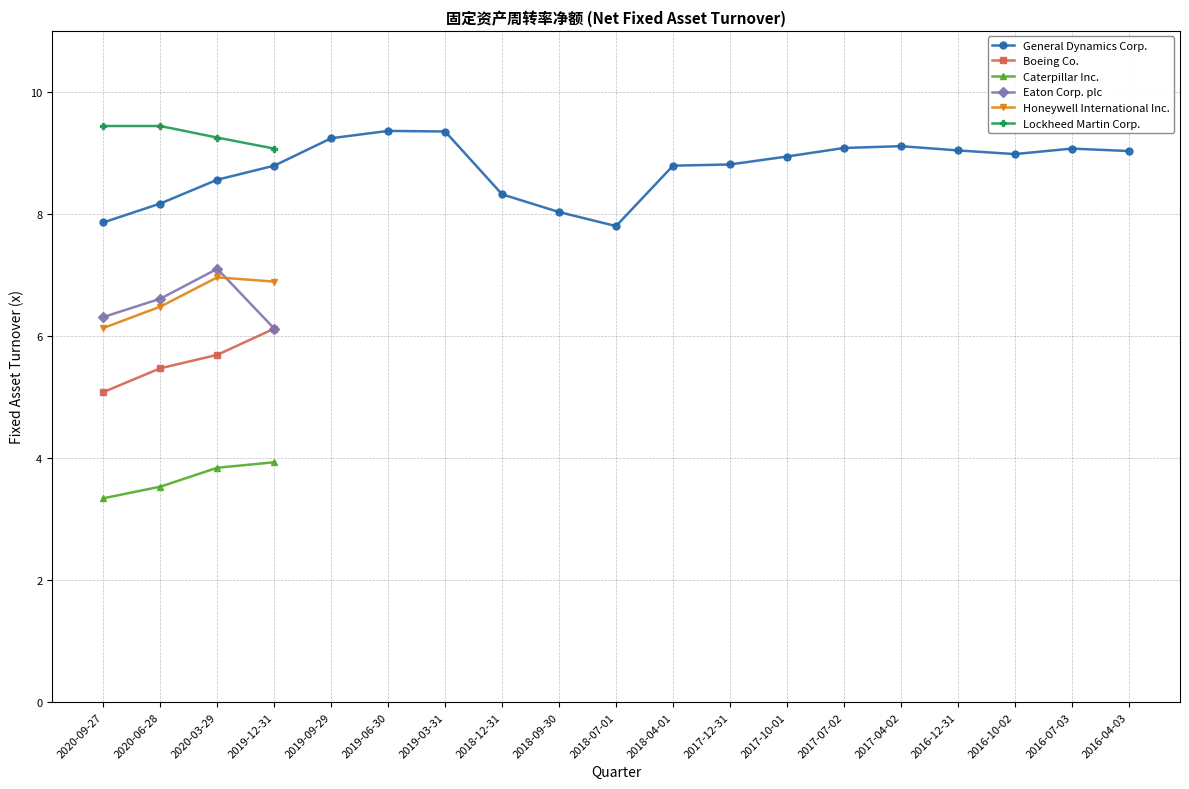

Which has a higher value, 2020-03-29 or 2018-12-31?

2020-03-29